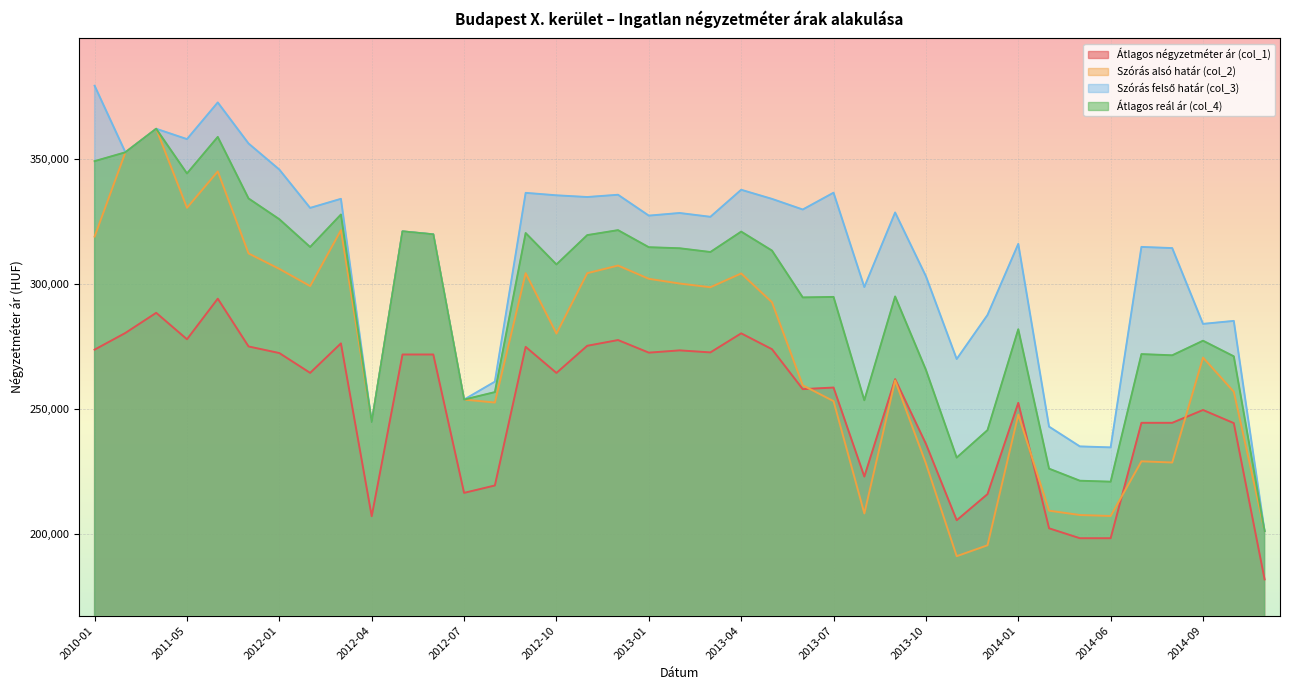

How many values in the Átlagos reál ár (col_4) series are below 307834?

19